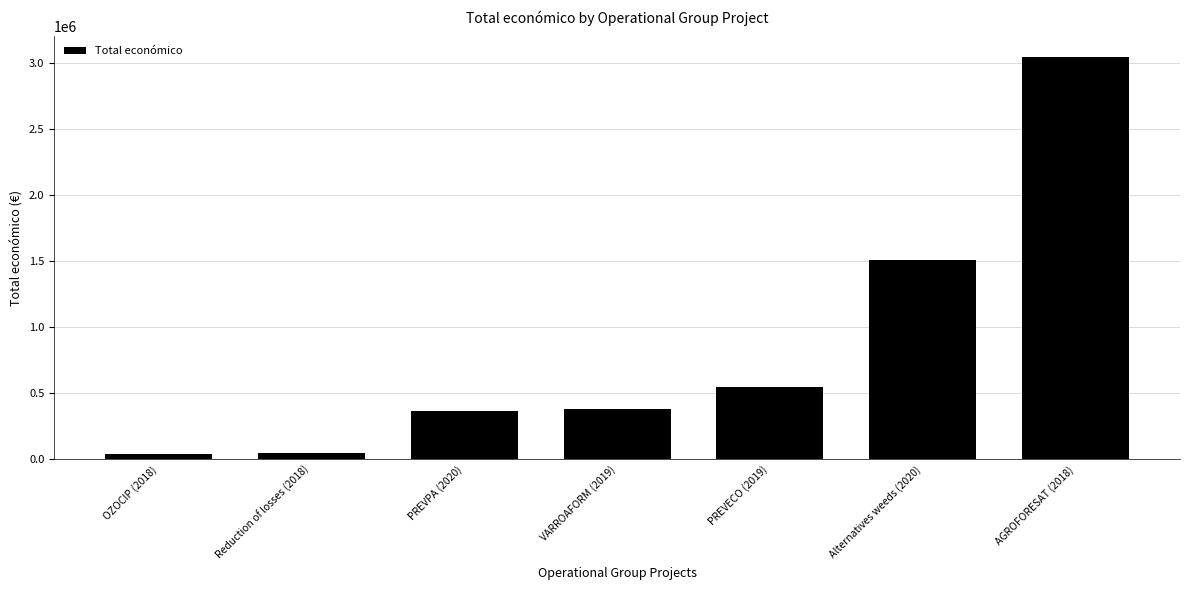

What is the average value?

849666